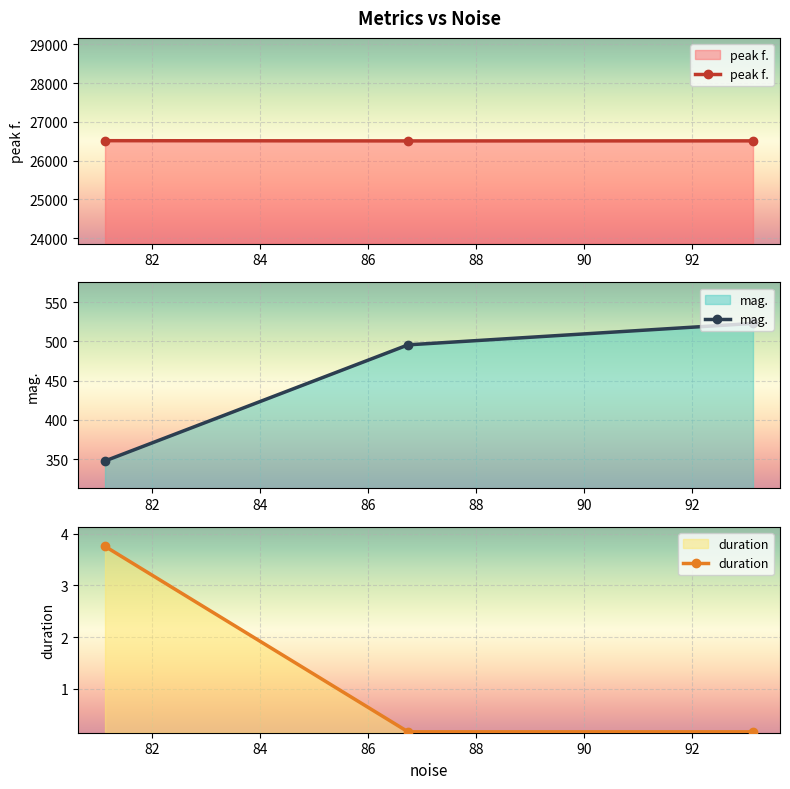

The value of mag. at 2 is 524.6. True or false?

False